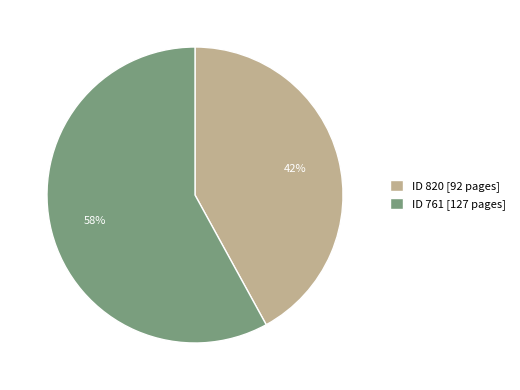

Which category has the smallest portion of the pie?

ID 820 [92 pages]